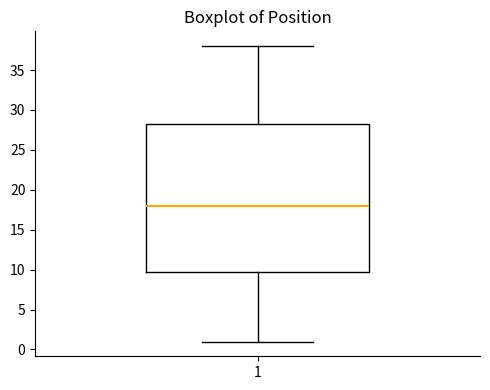

Read this box plot against the y-axis: the position of the median line, the range covered by the box, and the ends of both whiskers. The values are not printed on the chart, so give them approximately, as read against the axis.

median 18.0, box 10.0 to 28.5, whiskers 1.0 to 38.0